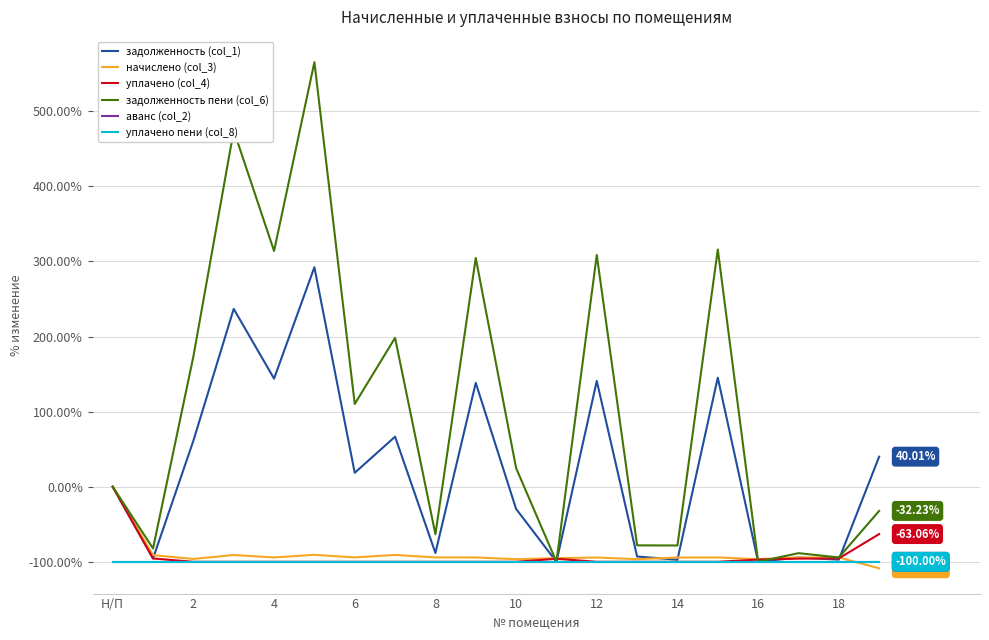

List the series in order of their peak value, highest first.

задолженность пени (col_6), задолженность (col_1), начислено (col_3), уплачено (col_4), аванс (col_2), уплачено пени (col_8)